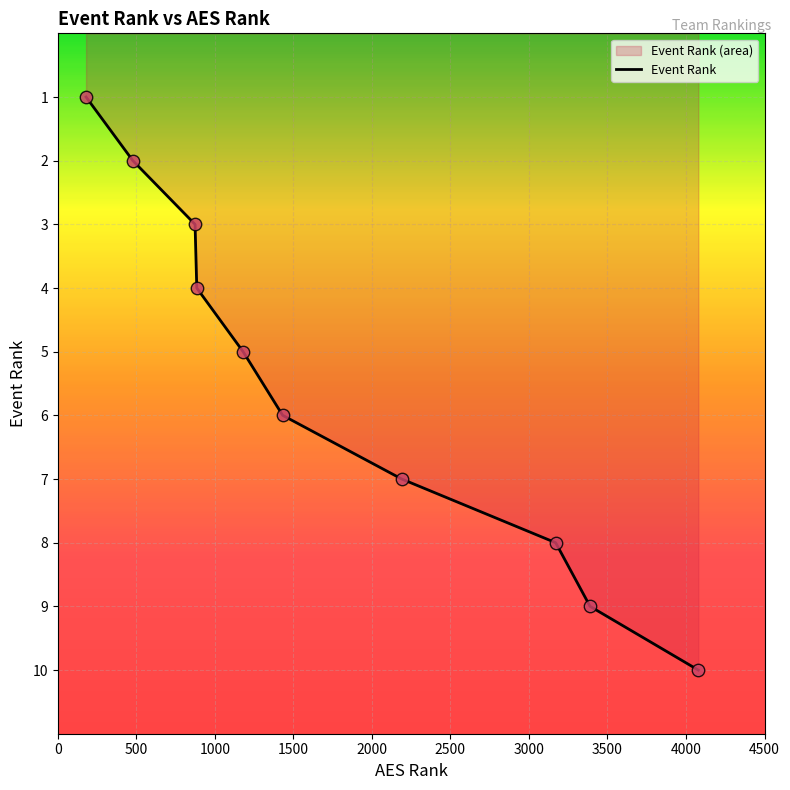

What is the difference between the maximum and minimum values?

9